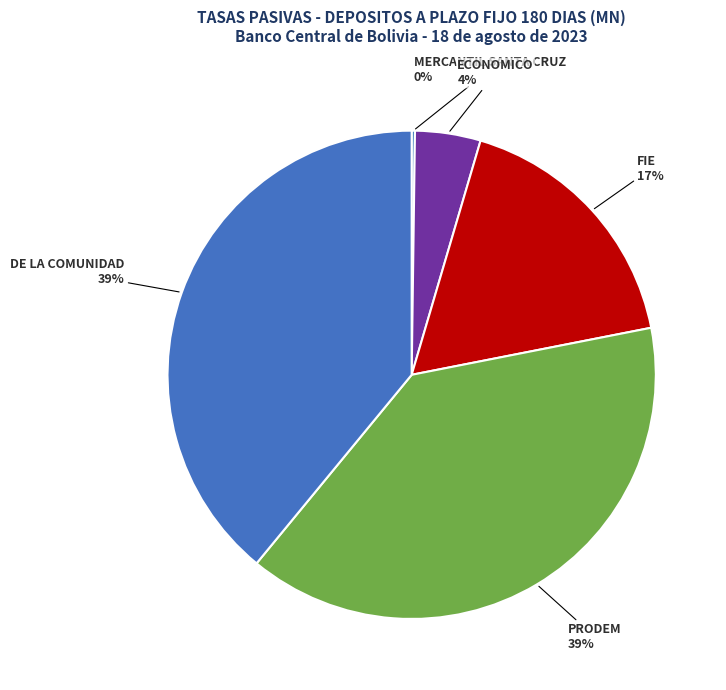

Between FIE and PRODEM, which is larger?

PRODEM